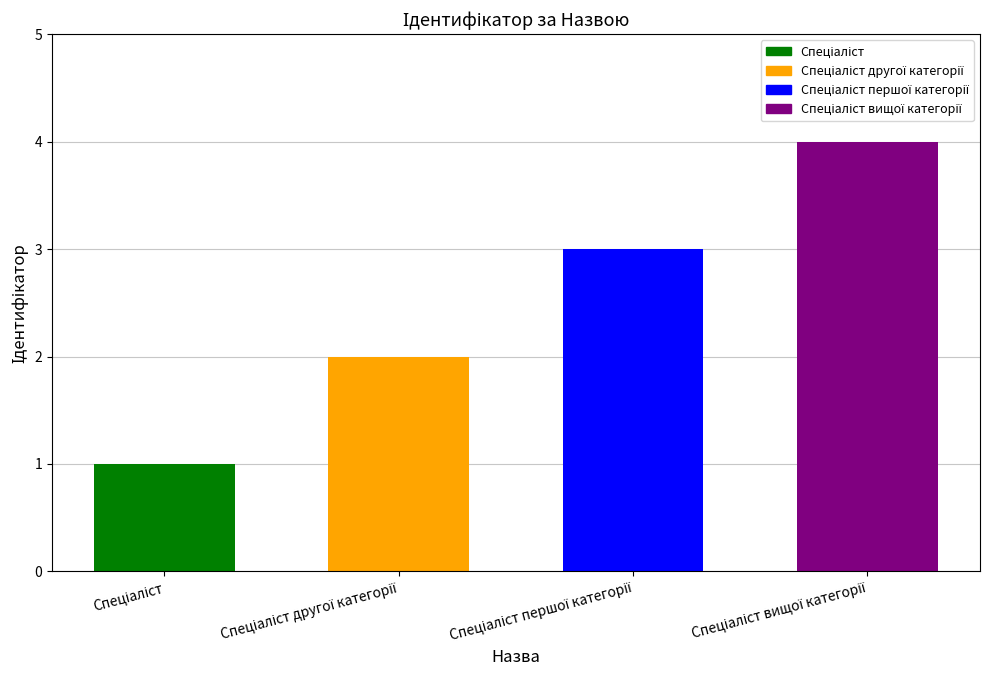

What is the difference between the maximum and minimum values?

3